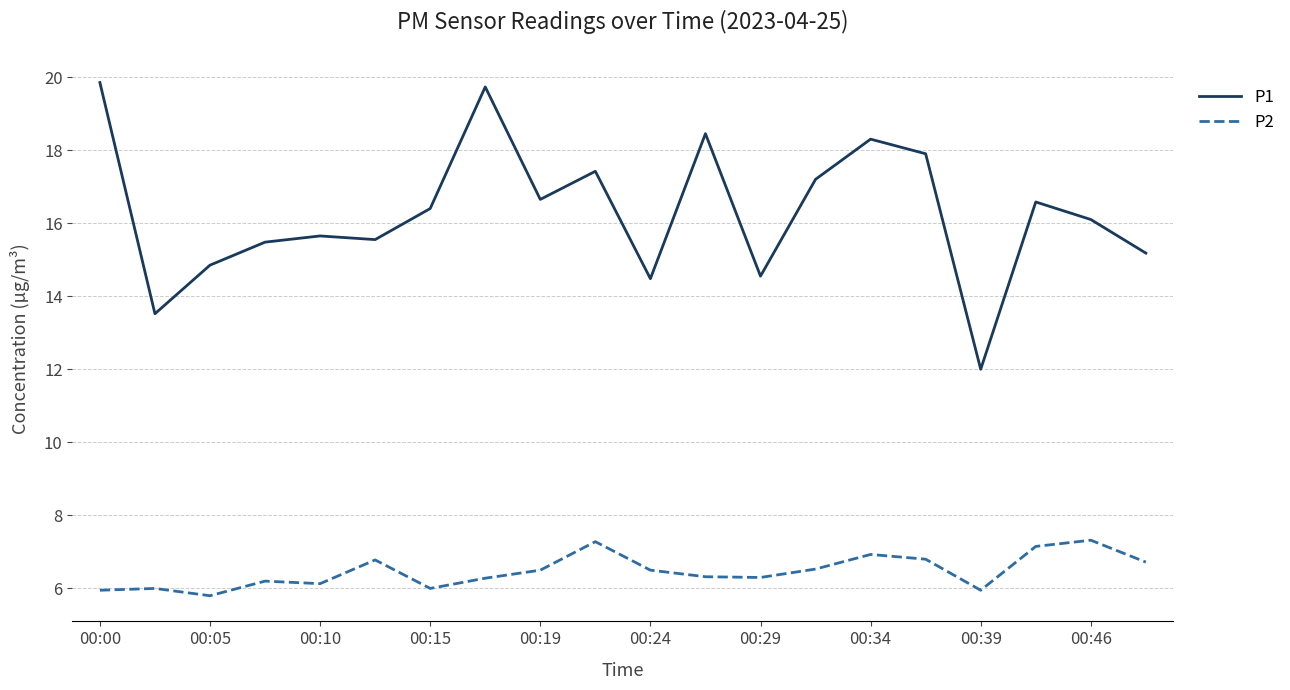

Which series has the largest total across all categories?

P1